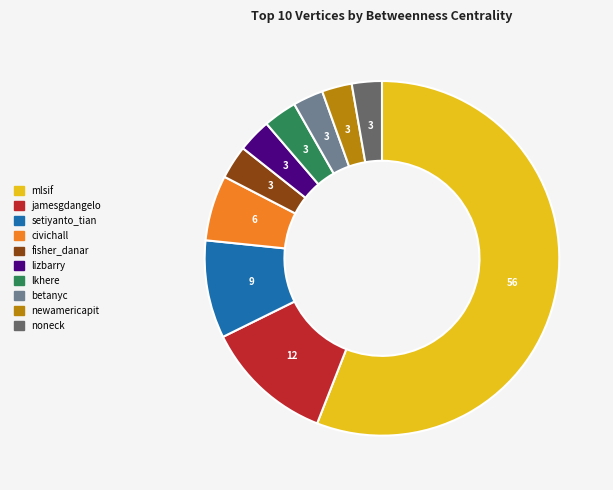

True or false: lizbarry accounts for 14% of the total.

False